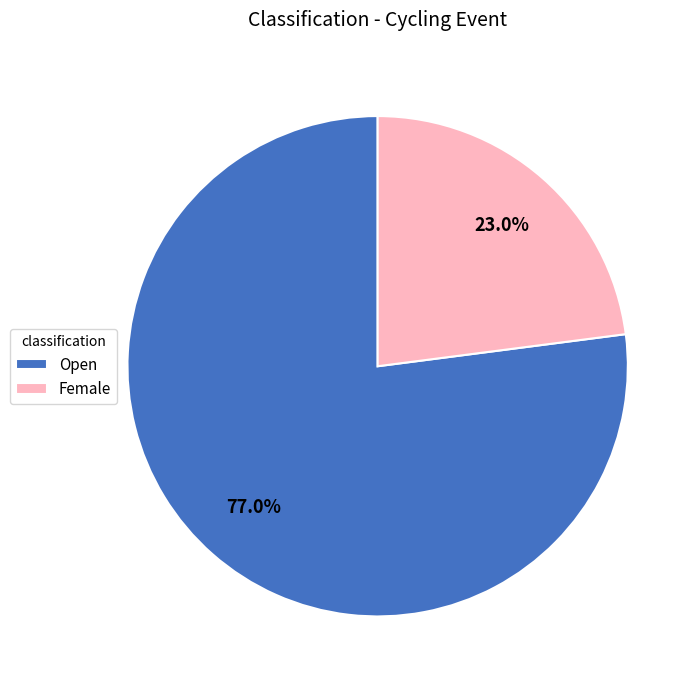

To the nearest percent, what is the difference between the largest and smallest slice percentages?

54%